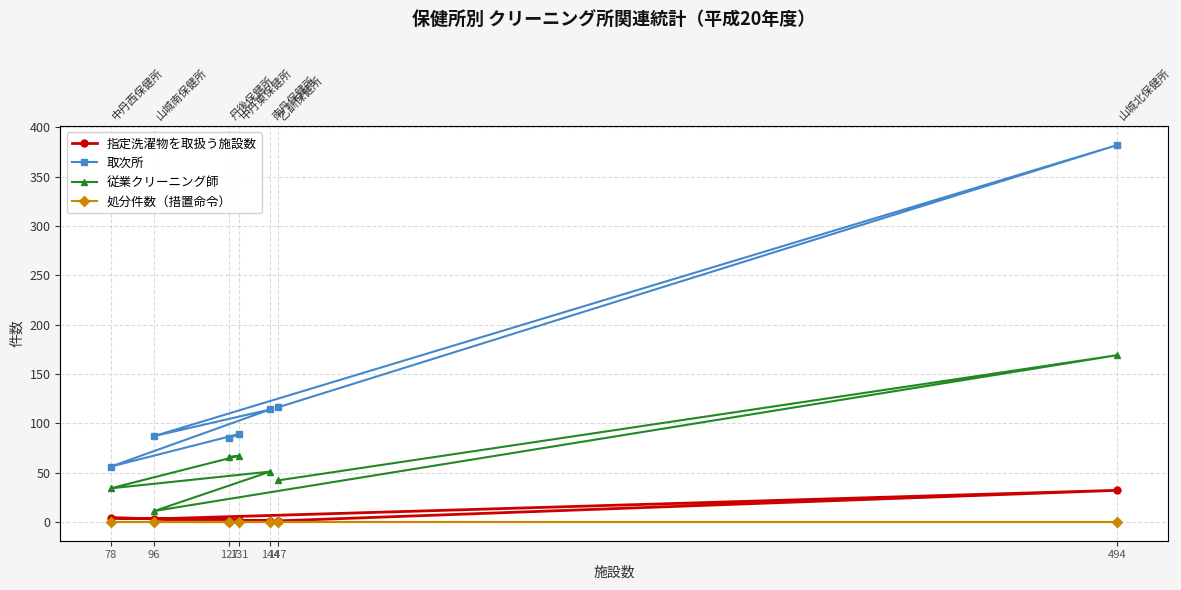

Reading left to right, transcribe all the data shown in this chart.

指定洗濯物を取扱う施設数: 1	32	3	1	4	2	0
取次所: 116	382	87	114	56	89	85
従業クリーニング師: 42	169	11	51	34	67	66
処分件数（措置命令）: 0	0	0	0	0	0	0